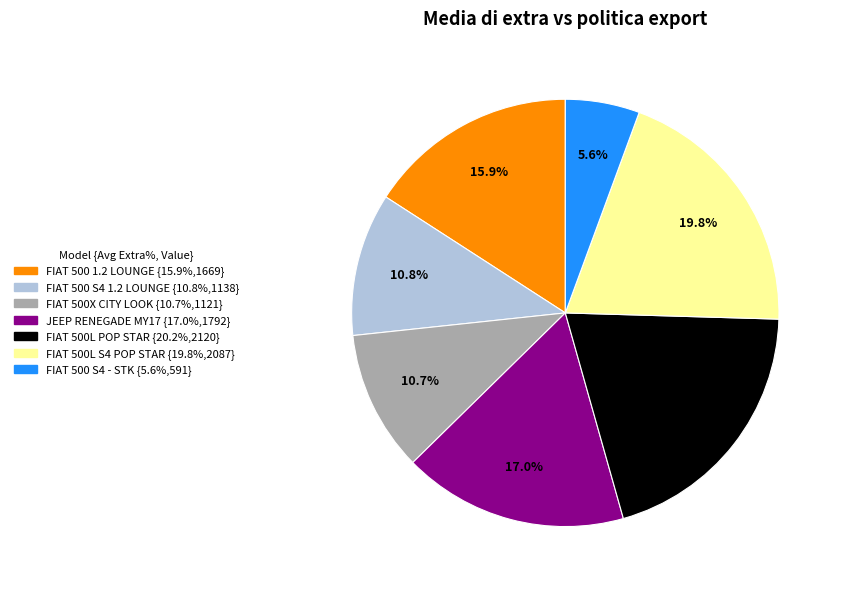

Does any single category account for the majority?

No